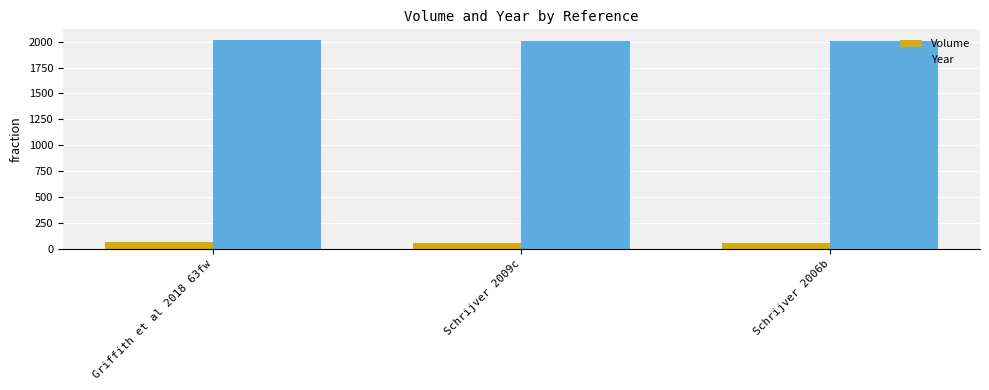

The Year series shows 631 at Griffith et al 2018 63fw. True or false?

False